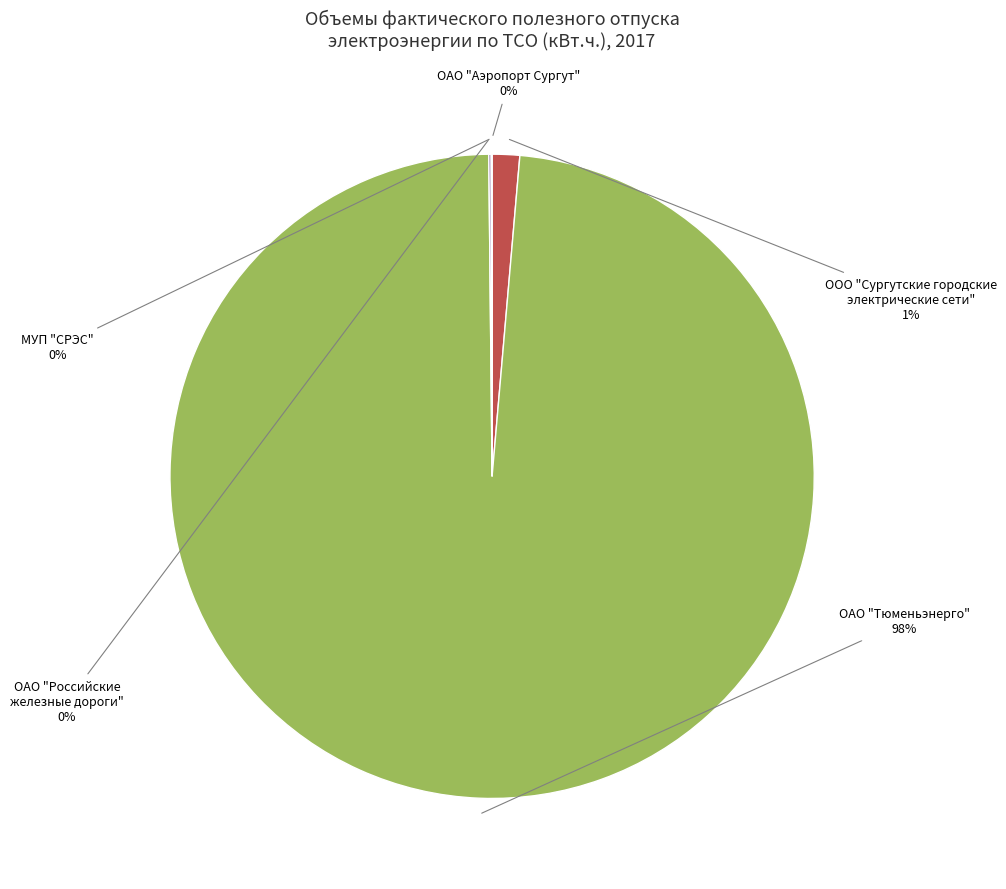

What is the majority slice?

ОАО "Тюменьэнерго"